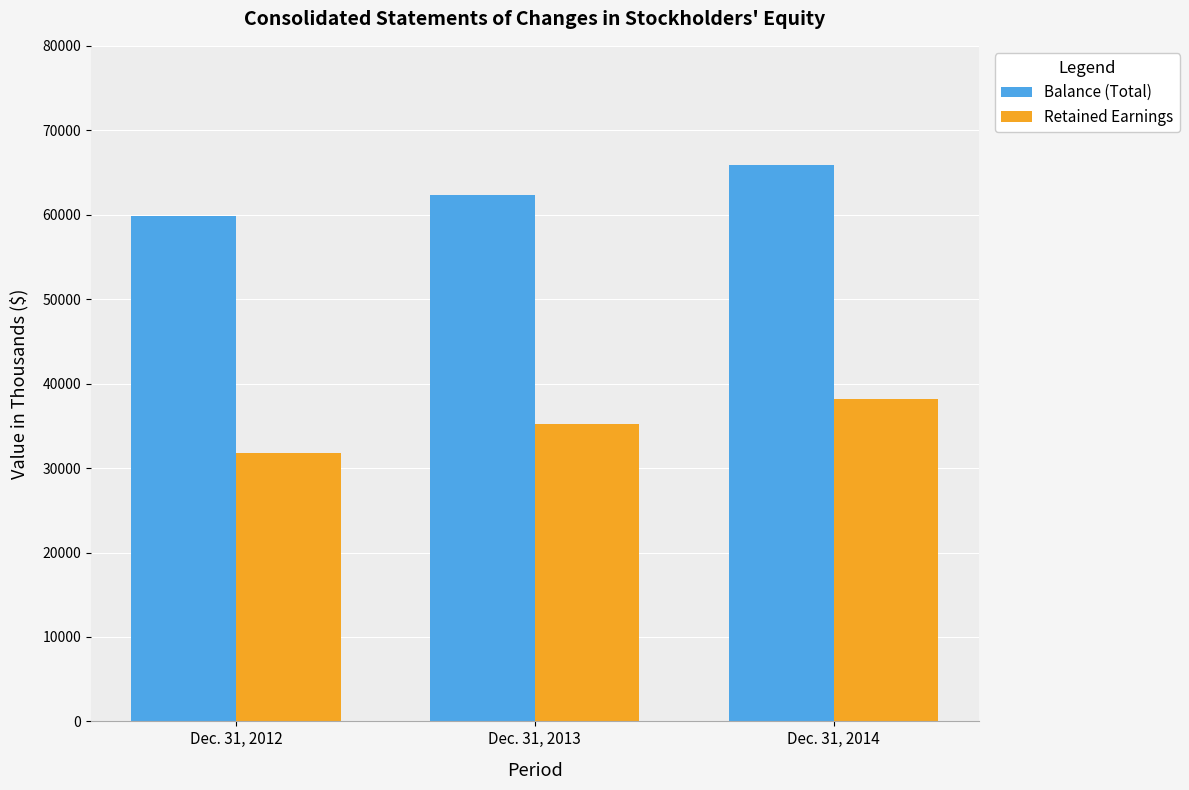

True or false: Retained Earnings has a value of 35215 at Dec. 31, 2013.

True